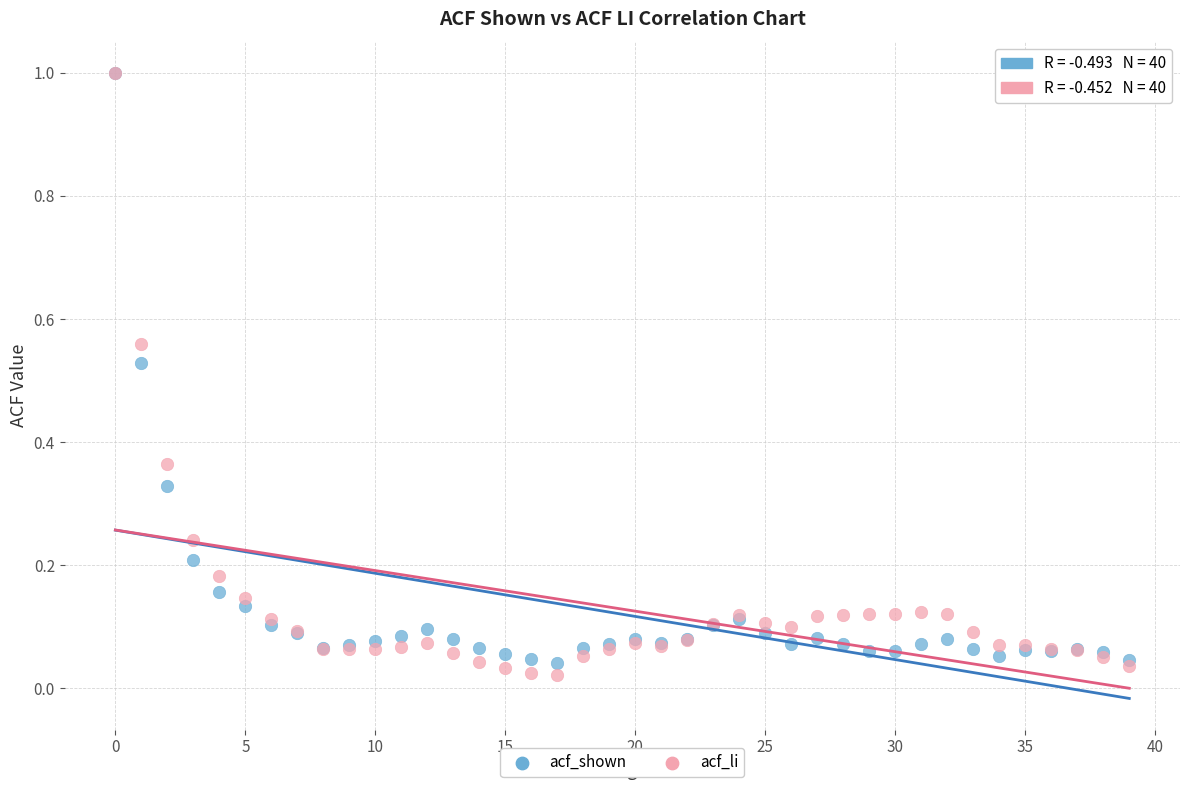

What are all the series names shown in the legend?

acf_shown, acf_li